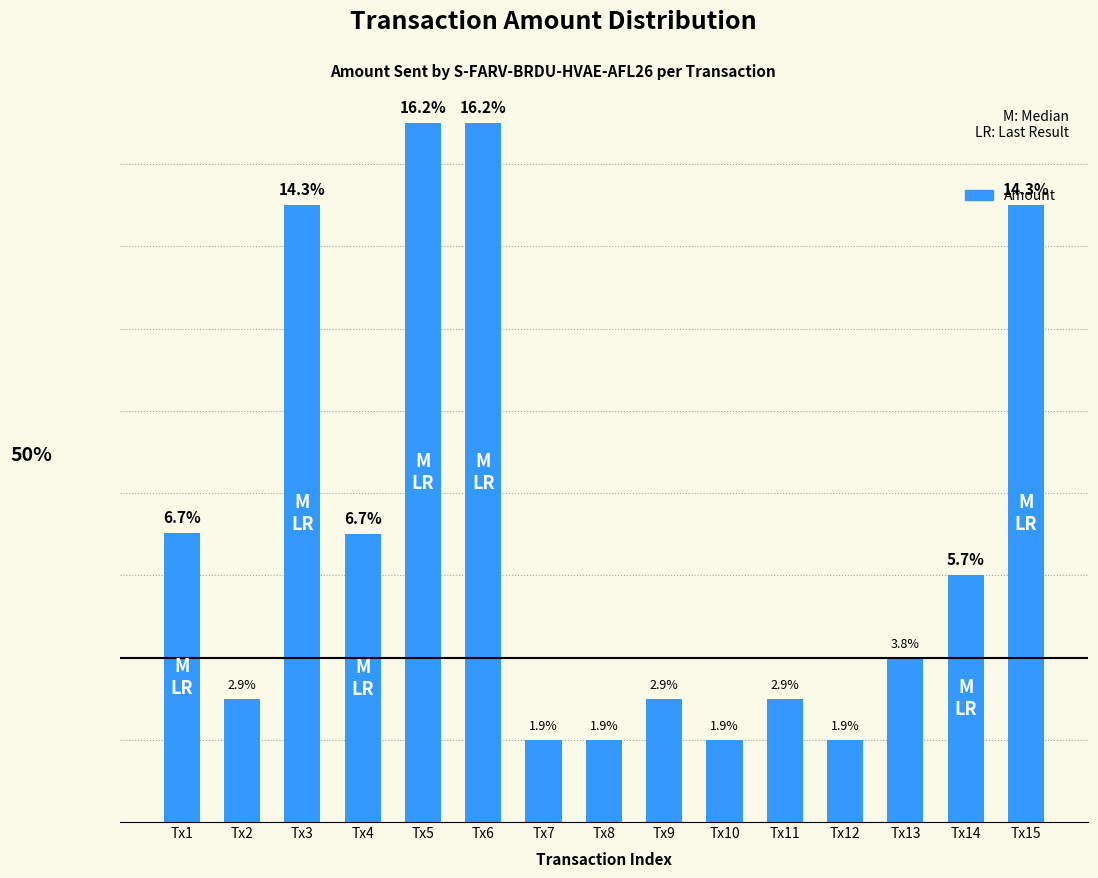

What is the difference between the values at Tx13 and Tx2?

1.0